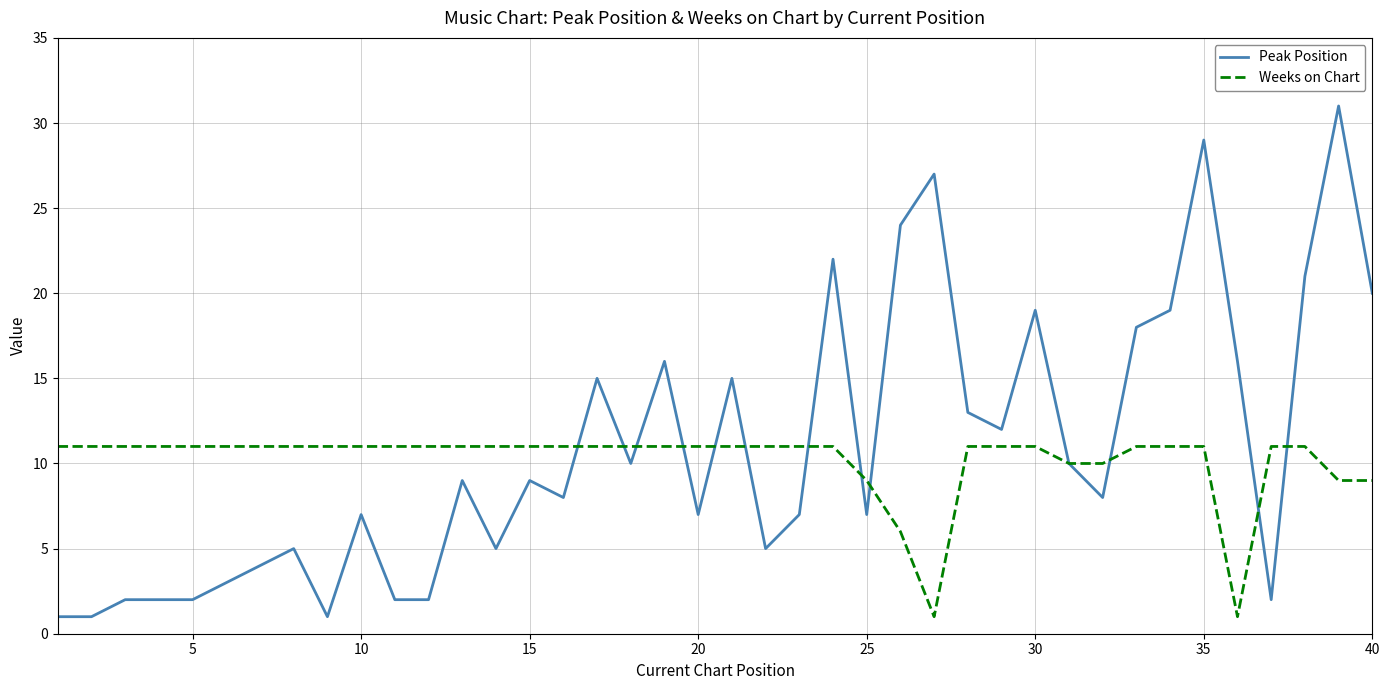

What is the greatest value displayed?

31